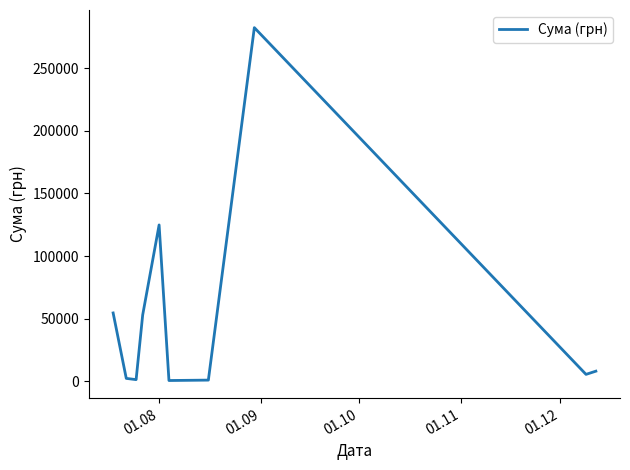

What is the maximum value shown in the chart?

282495.1